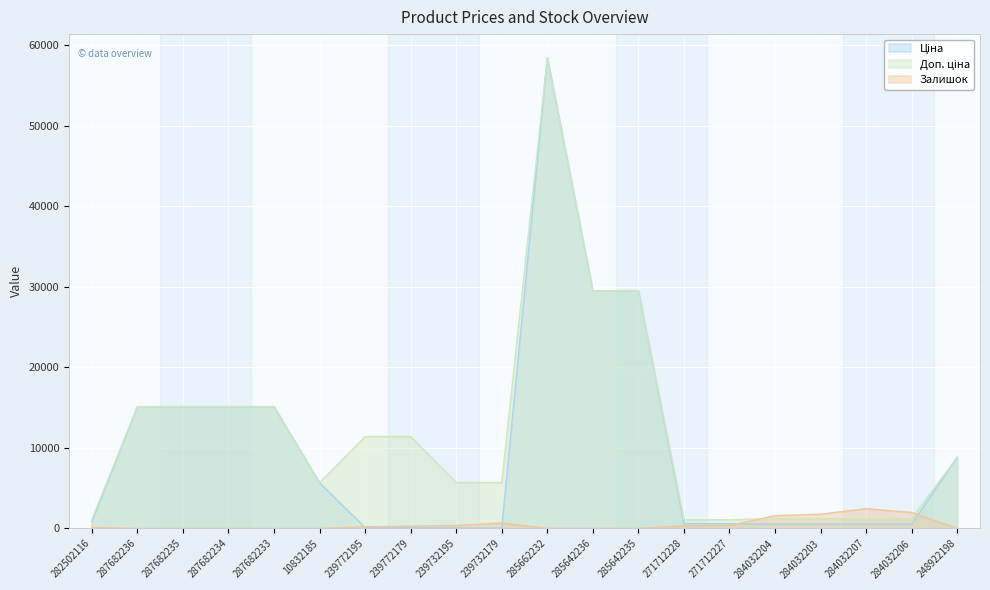

True or false: Доп. ціна and Ціна intersect in this chart.

False